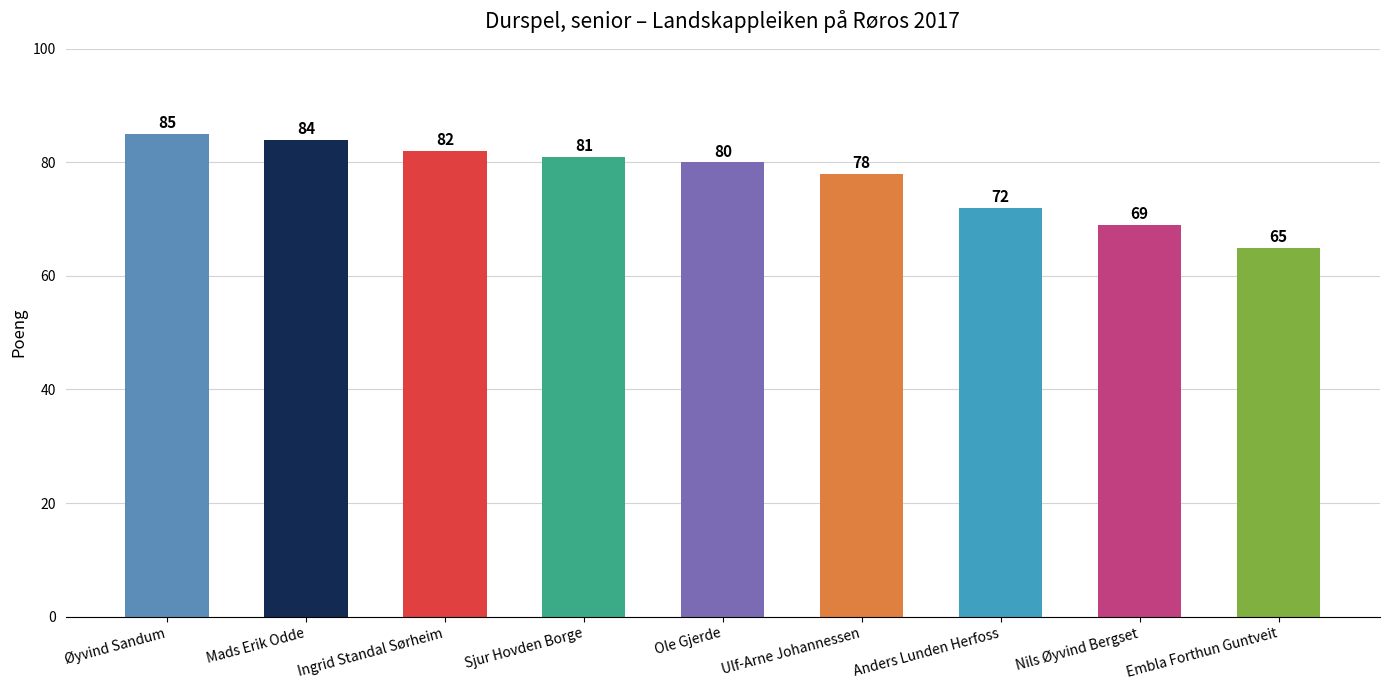

Which has a higher value, Embla Forthun Guntveit or Mads Erik Odde?

Mads Erik Odde